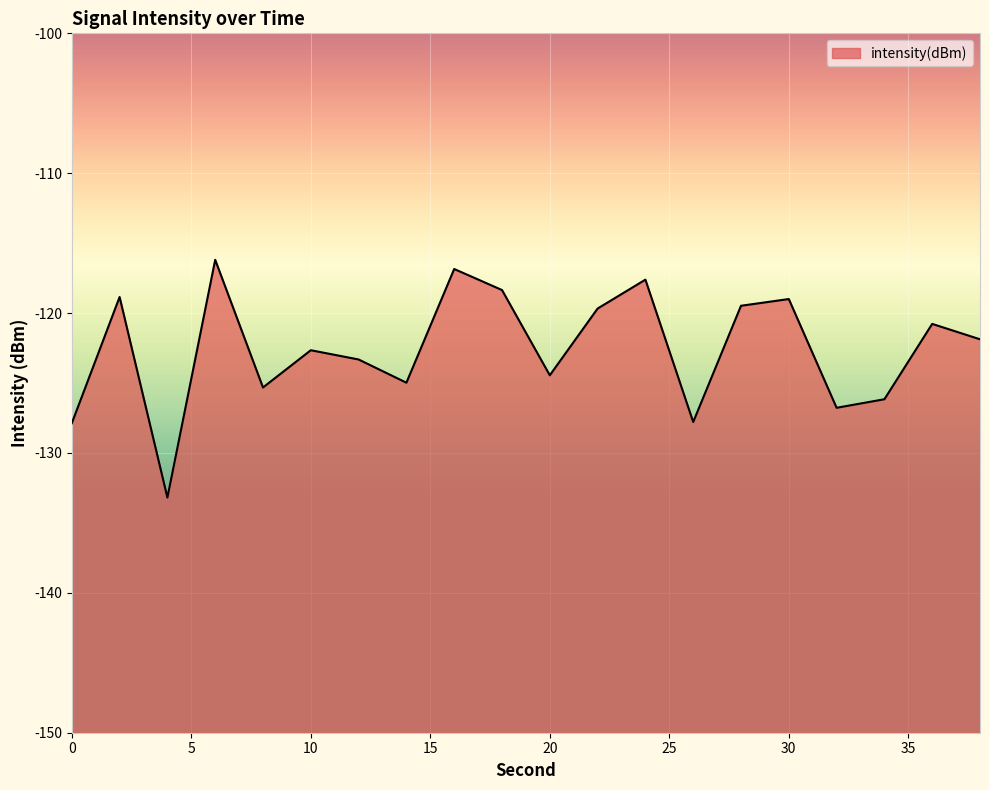

Which category has the lowest value across all series?

4